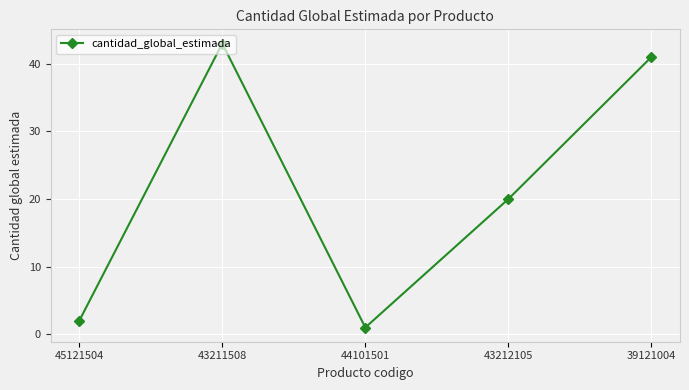

The chart shows a value of 69 at 39121004. True or false?

False